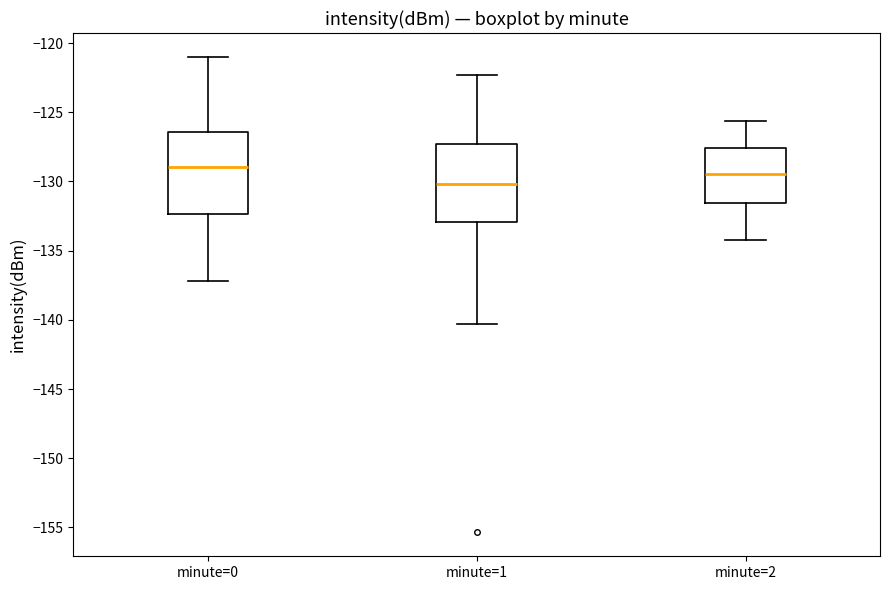

Where is the upper edge of the box for minute=2 on the y-axis? The values are not printed on the chart, so give them approximately, as read against the axis.

-127.5